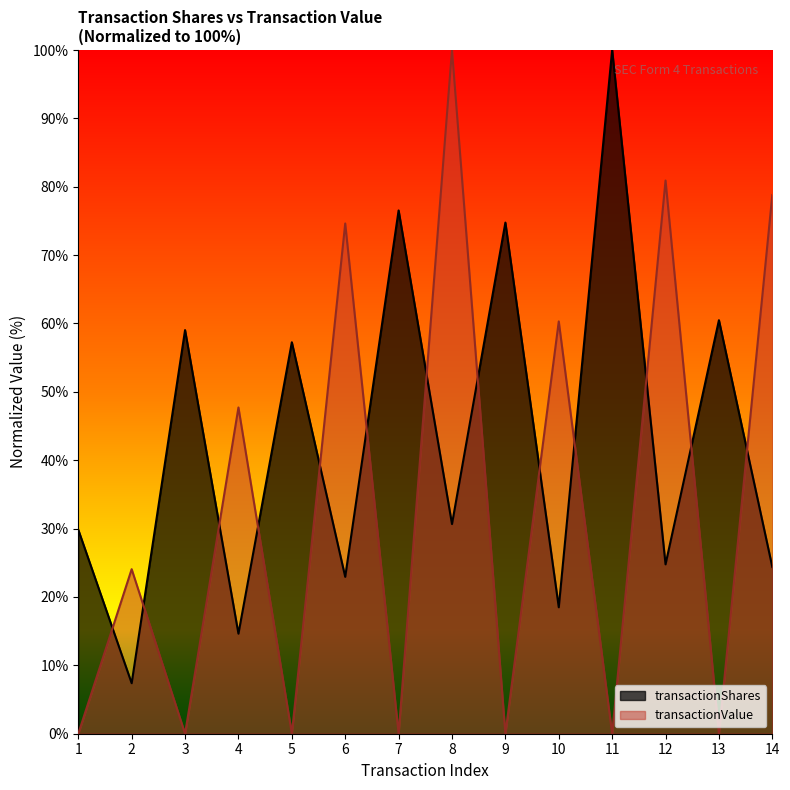

At which category does transactionValue reach its first local valley?

3